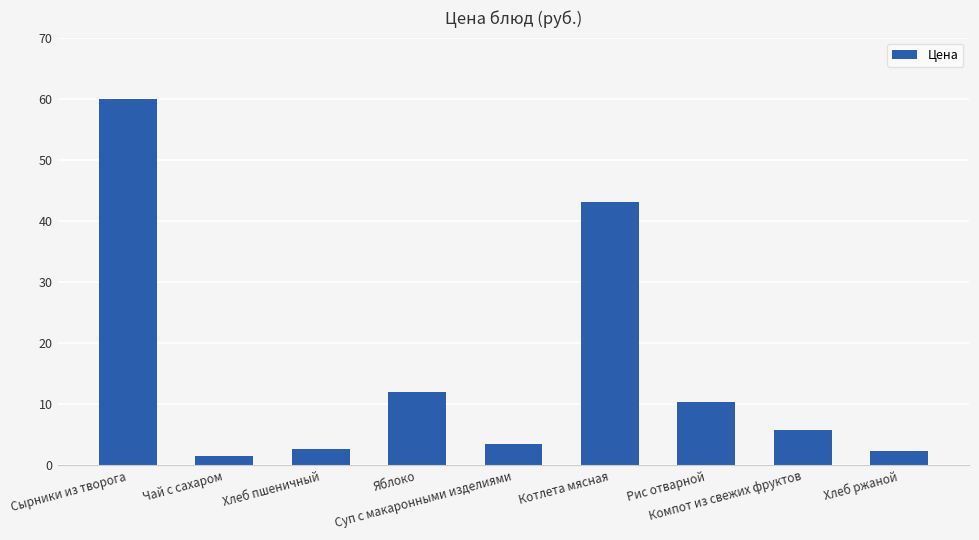

What is the average value?

15.7